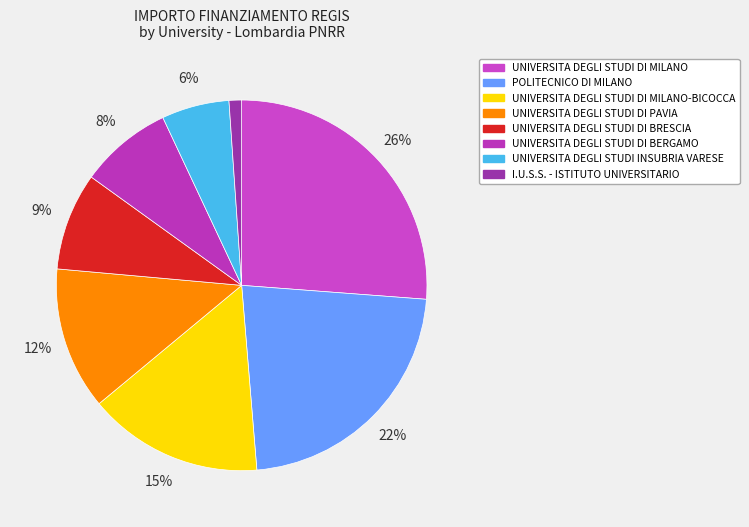

What percentage is the UNIVERSITA DEGLI STUDI DI BRESCIA slice, to the nearest percent?

9%